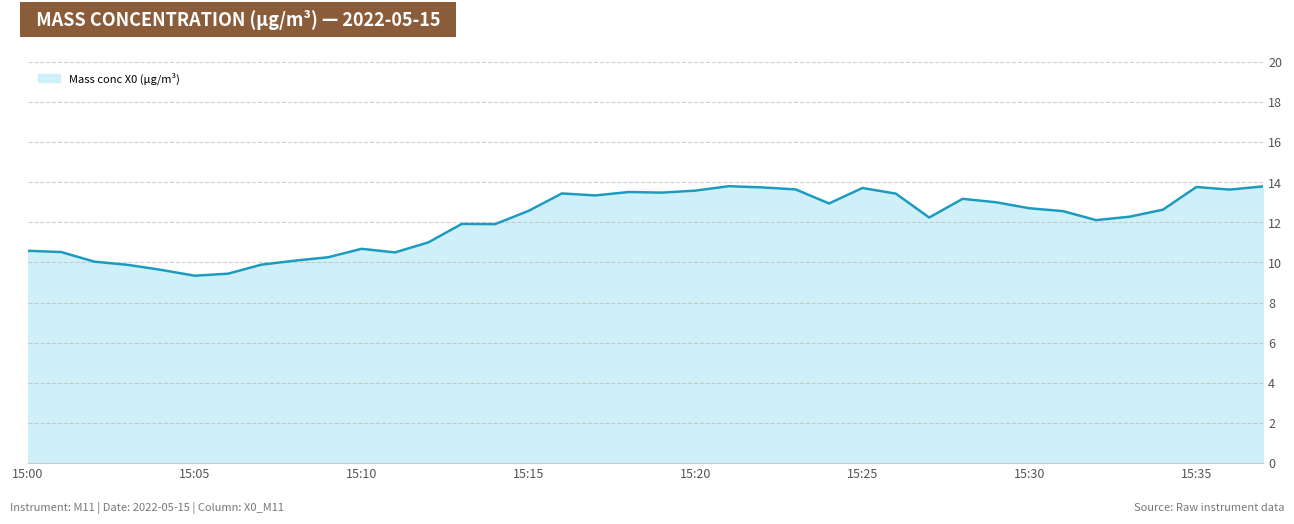

What is the maximum value shown in the chart?

13.8